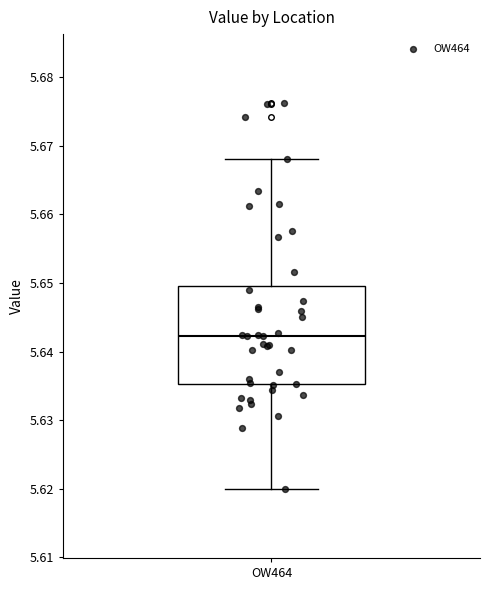

Where does the lower whisker of the box for OW464 end on the y-axis? The values are not printed on the chart, so give them approximately, as read against the axis.

5.620